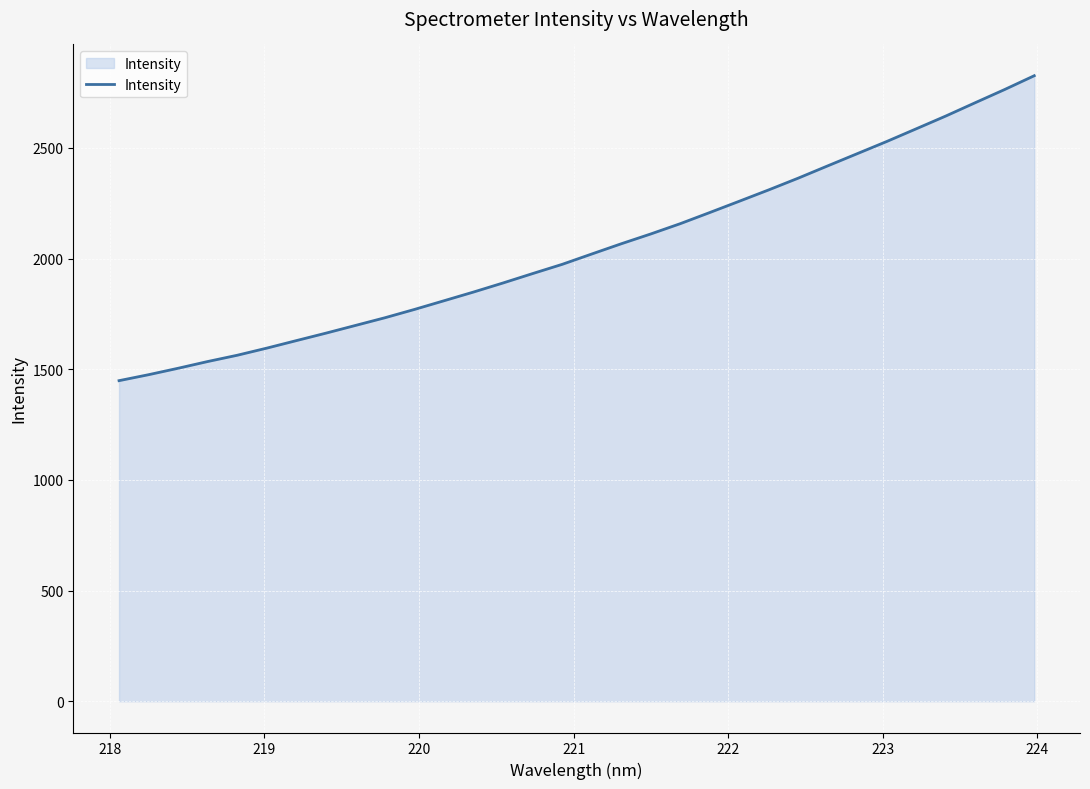

What is the smallest value displayed?

1448.5